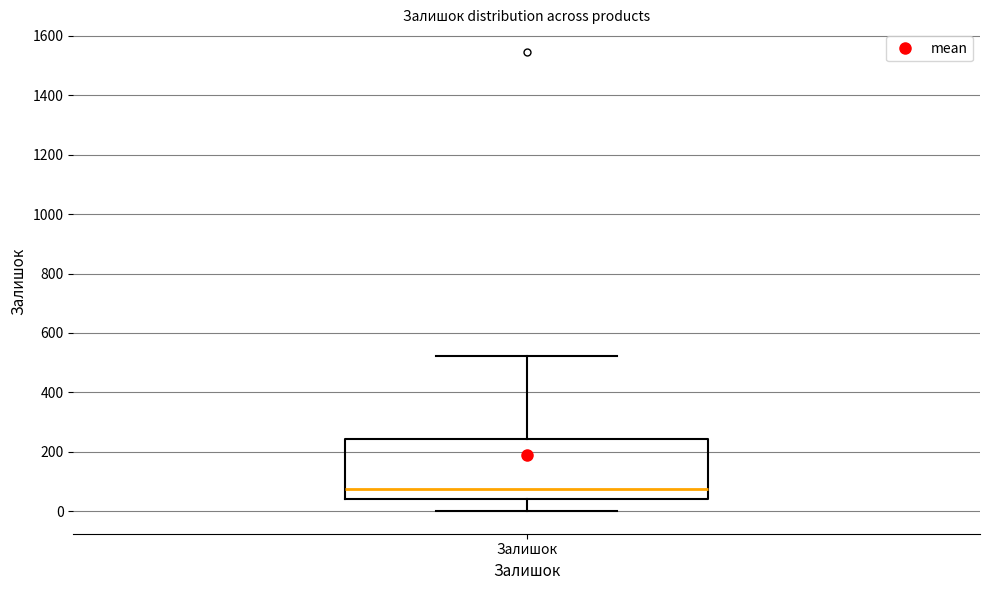

Where is the upper edge of the box for Залишок on the y-axis? The values are not printed on the chart, so give them approximately, as read against the axis.

240